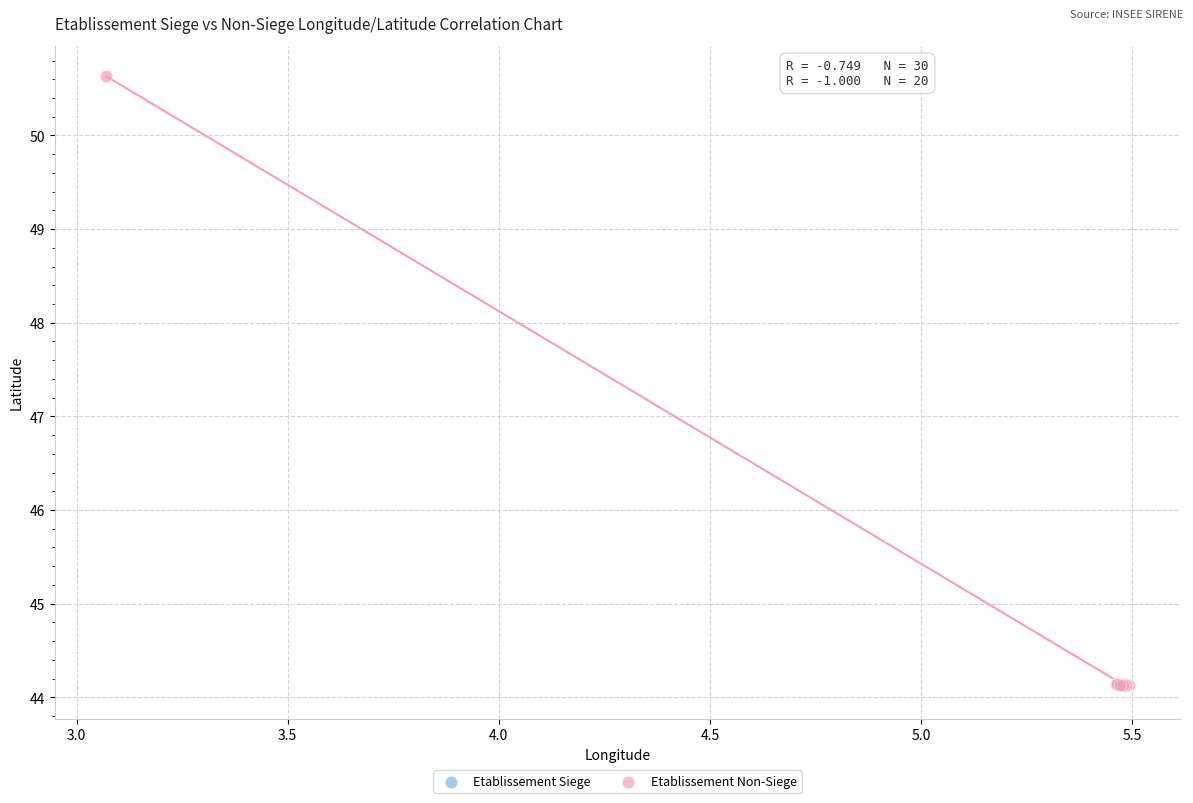

Which series reaches the maximum Y coordinate?

Etablissement Non-Siege